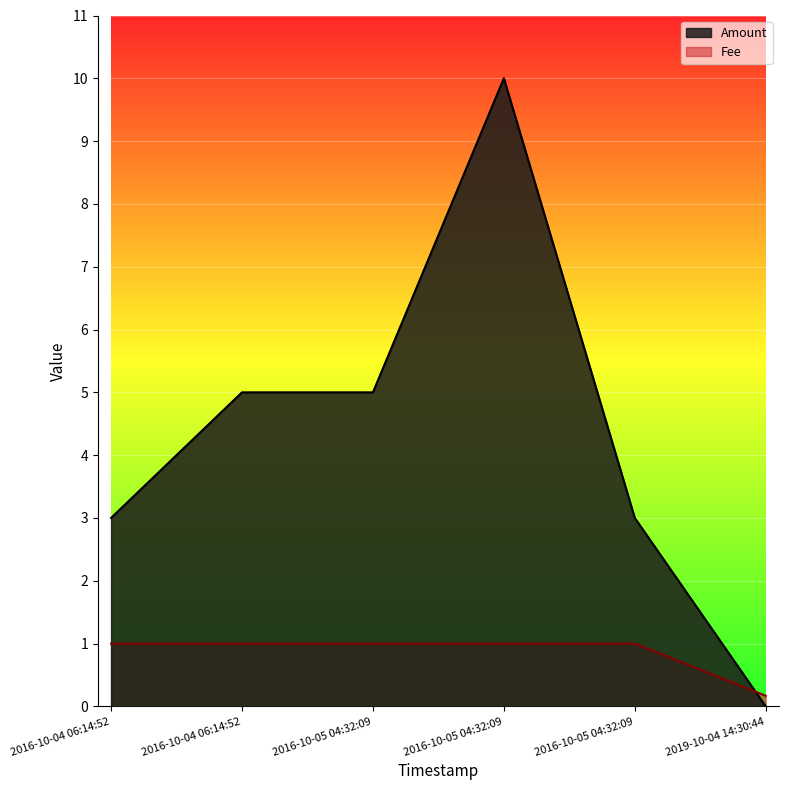

Which series has the widest spread of values?

Amount